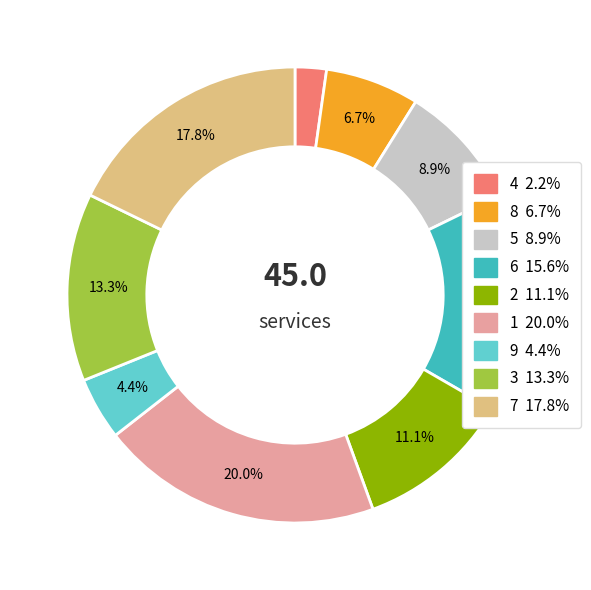

To the nearest percent, what is the average slice percentage?

11%